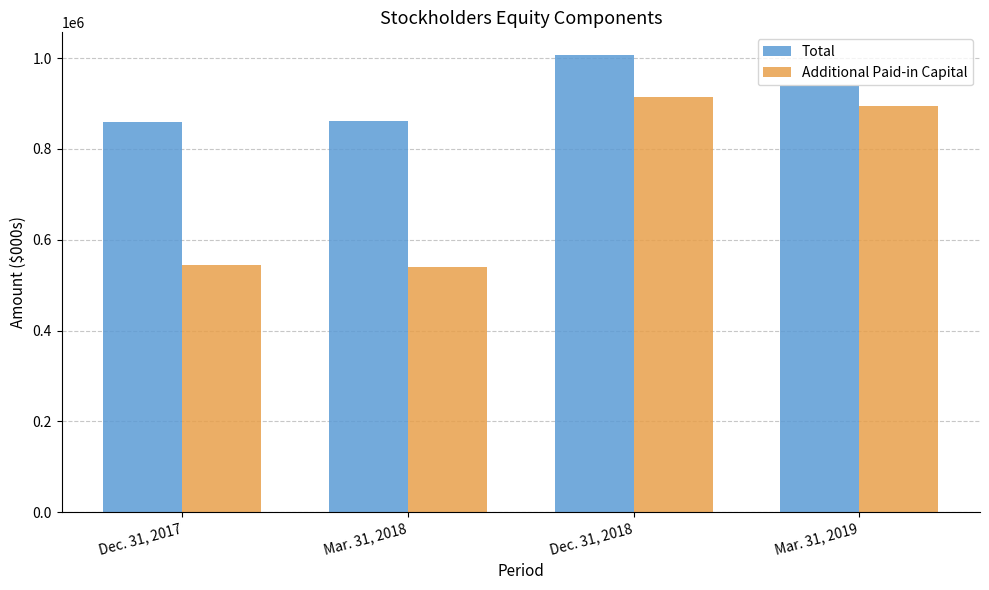

What is the minimum value for Additional Paid-in Capital?

540737